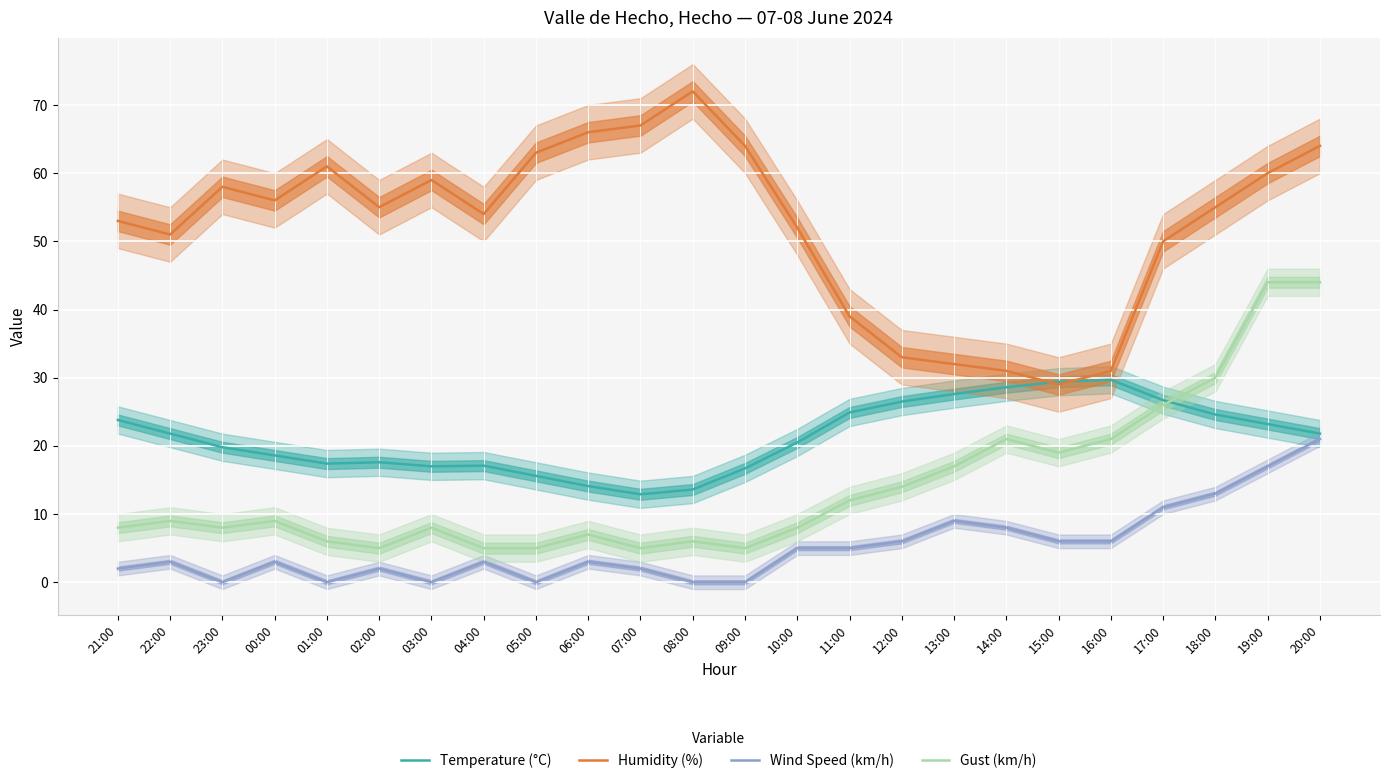

True or false: Temperature (°C) and Wind Speed (km/h) cross at least once.

False